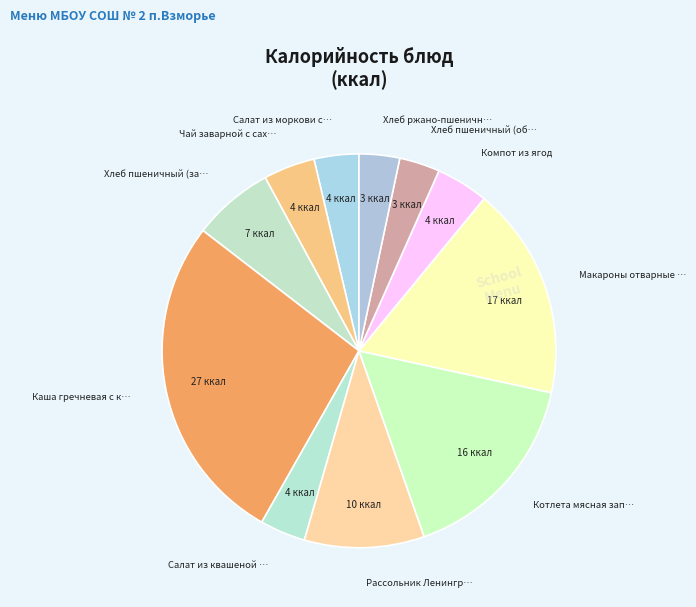

Count the number of slices in the pie.

11